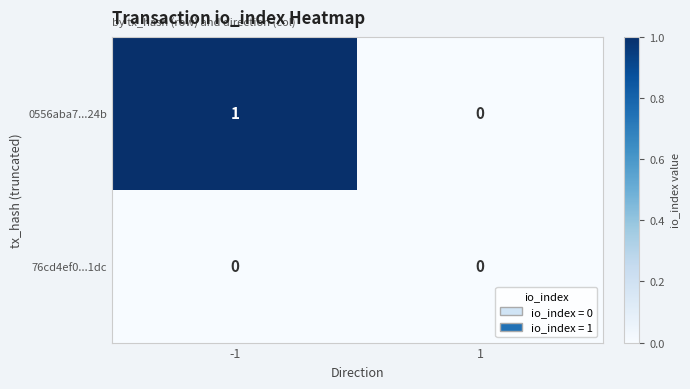

List the labels in order of 0556aba7...24b value, largest first.

-1, 1